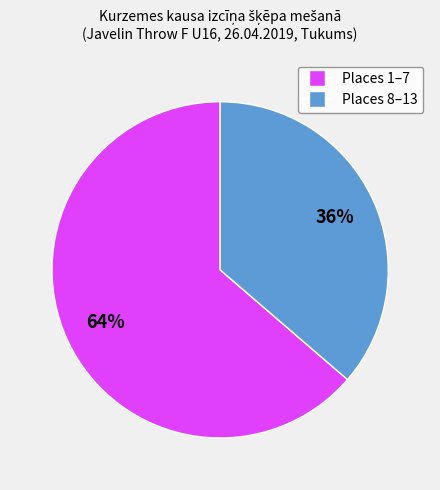

To the nearest percent, what is the average slice percentage?

50%